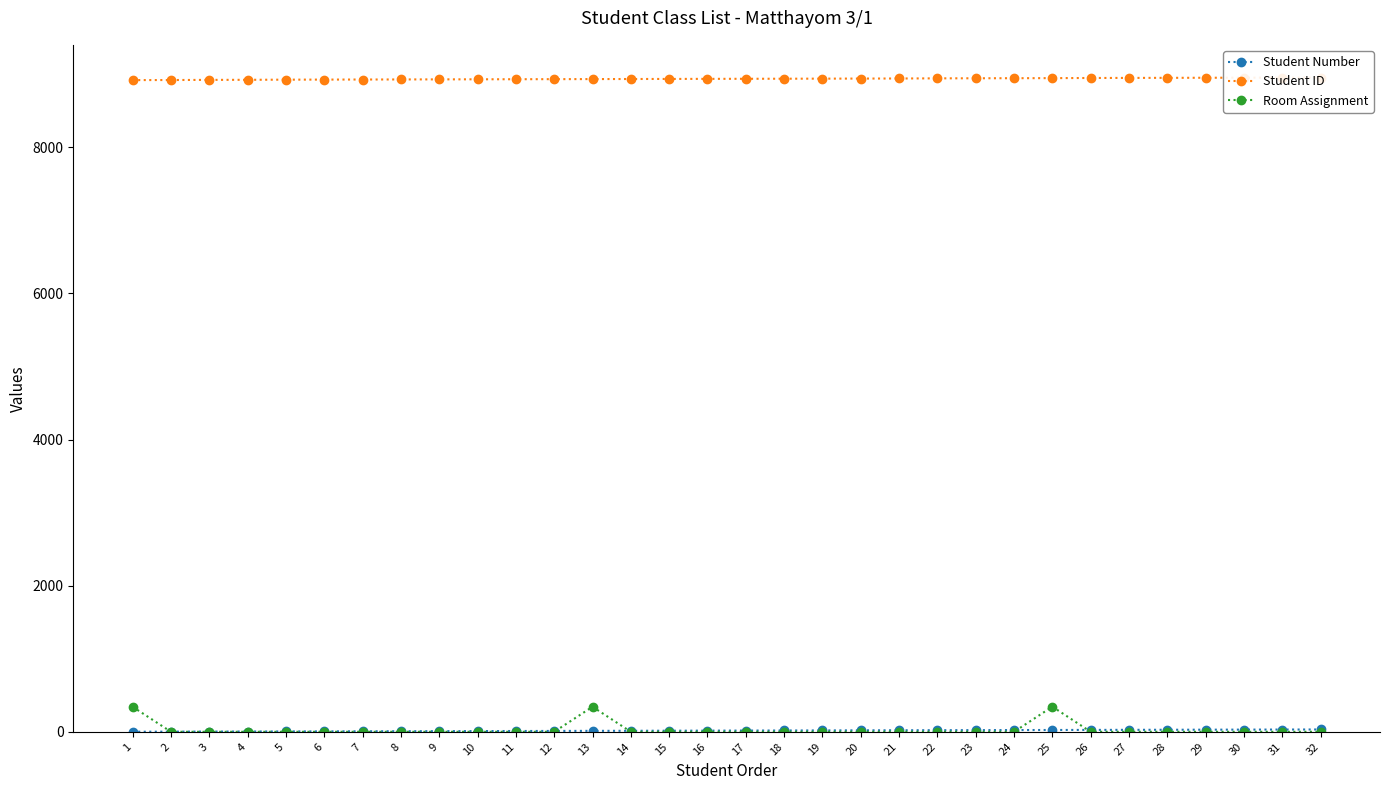

What is the sum of all Student Number values?

528